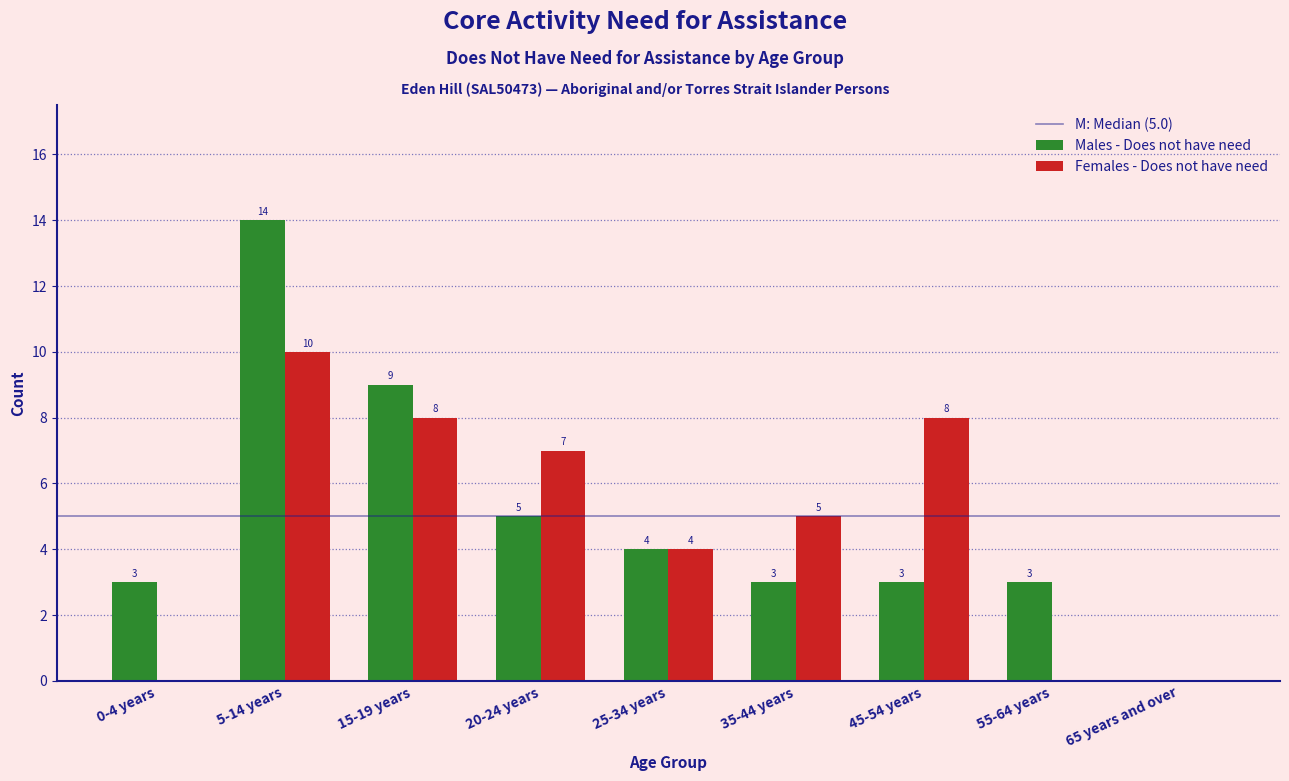

Reading left to right, transcribe all the data shown in this chart.

Males - Does not have need: 0-4 years=3	5-14 years=14	15-19 years=9	20-24 years=5	25-34 years=4	35-44 years=3	45-54 years=3	55-64 years=3	65 years and over=0
Females - Does not have need: 0-4 years=0	5-14 years=10	15-19 years=8	20-24 years=7	25-34 years=4	35-44 years=5	45-54 years=8	55-64 years=0	65 years and over=0